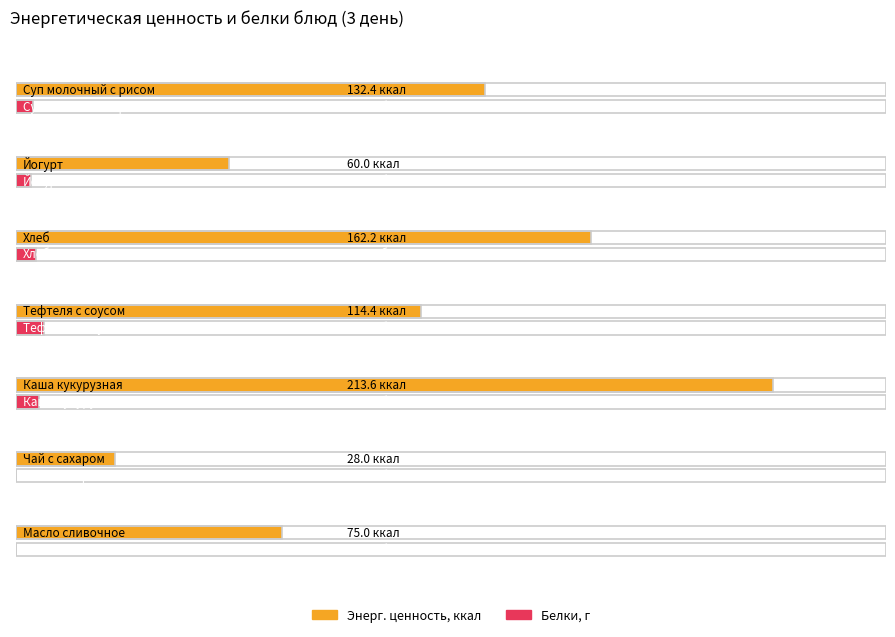

The Энерг. ценность, ккал series shows 114.4 at Тефтеля с соусом. True or false?

True